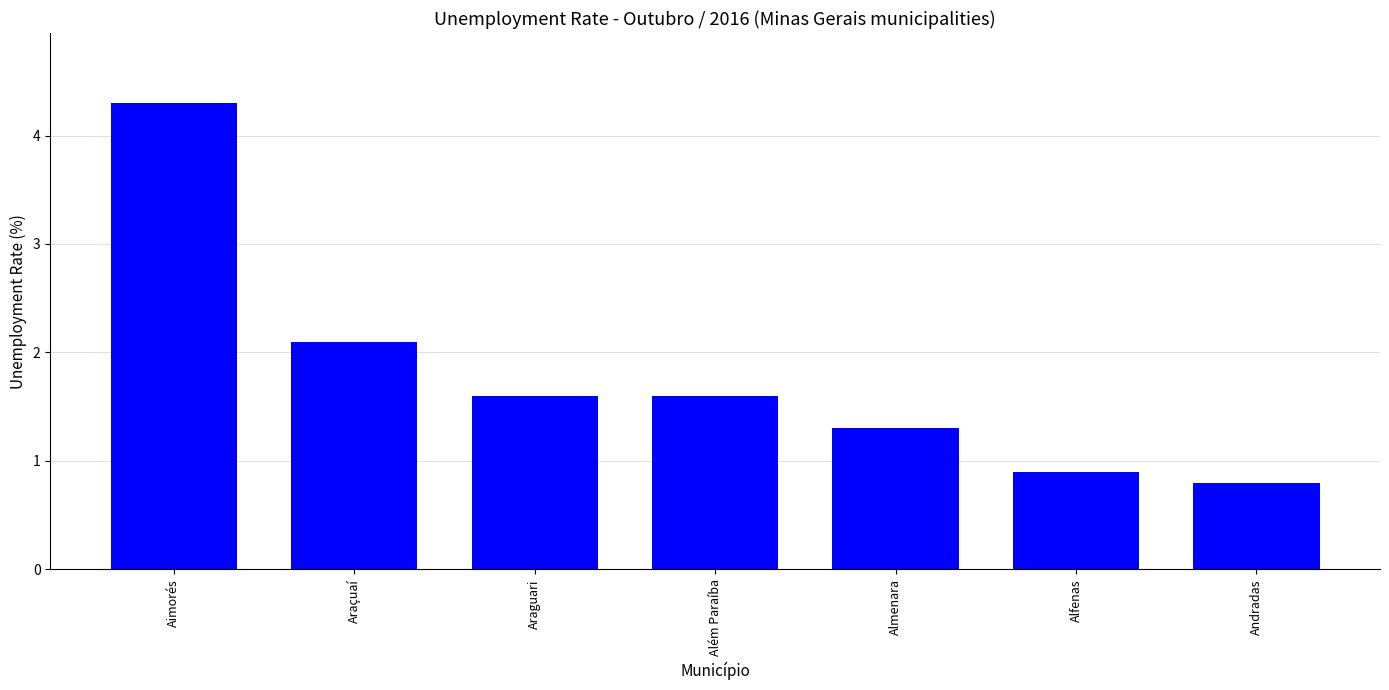

Reading left to right, extract all data points from this chart.

4.3	2.1	1.6	1.6	1.3	0.9	0.8